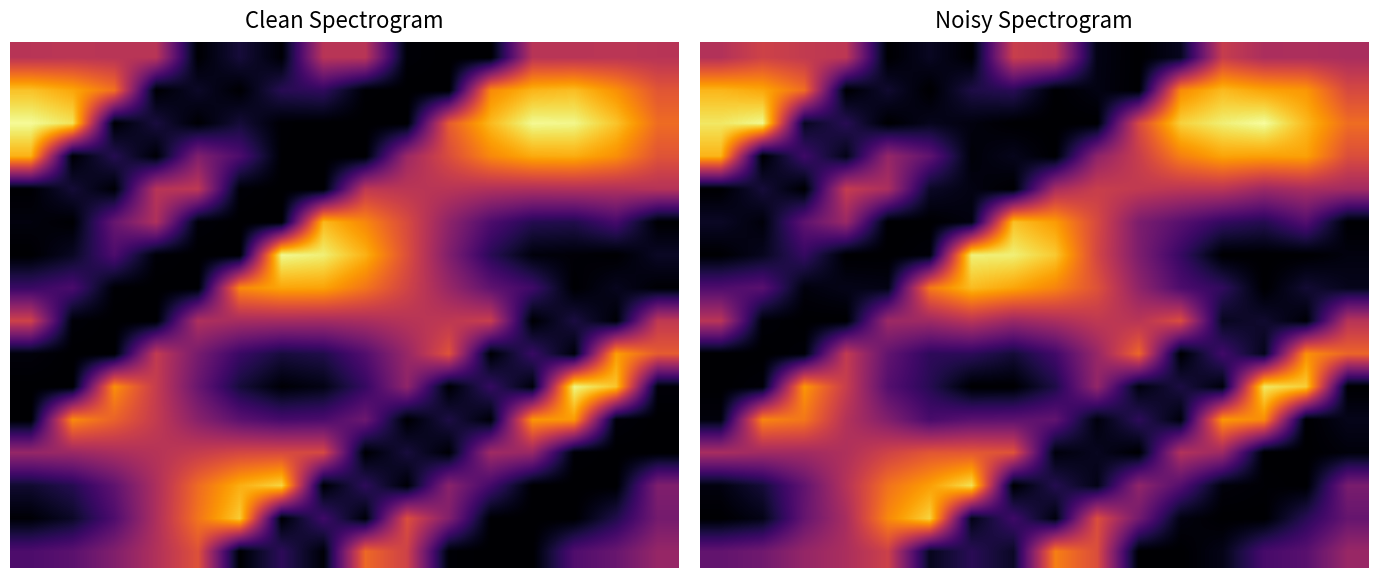

Read the 10 value at 4.

0.2